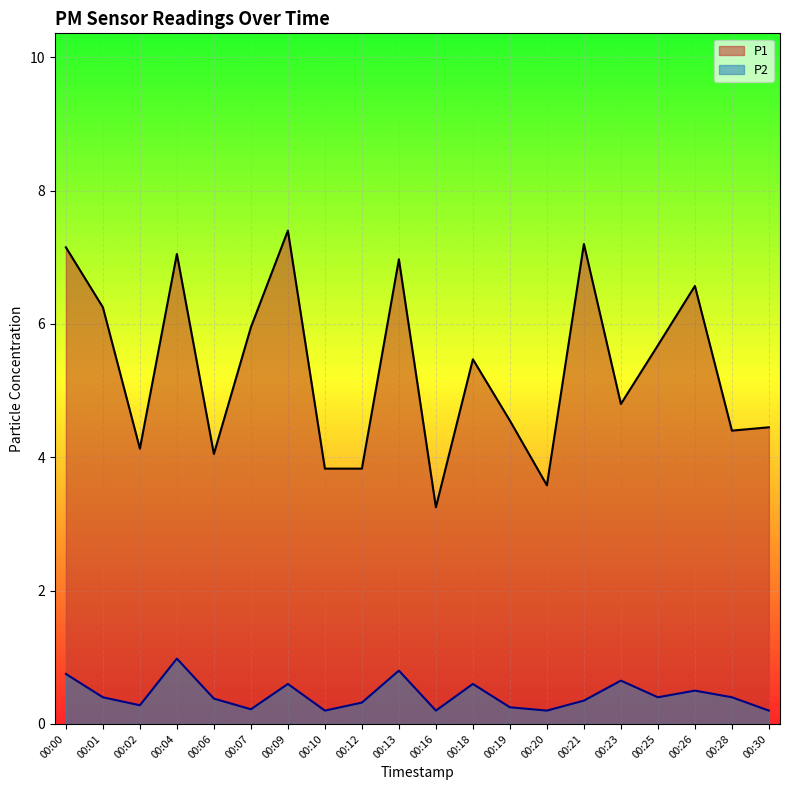

Between 00:02 and 00:19, which is larger?

00:19